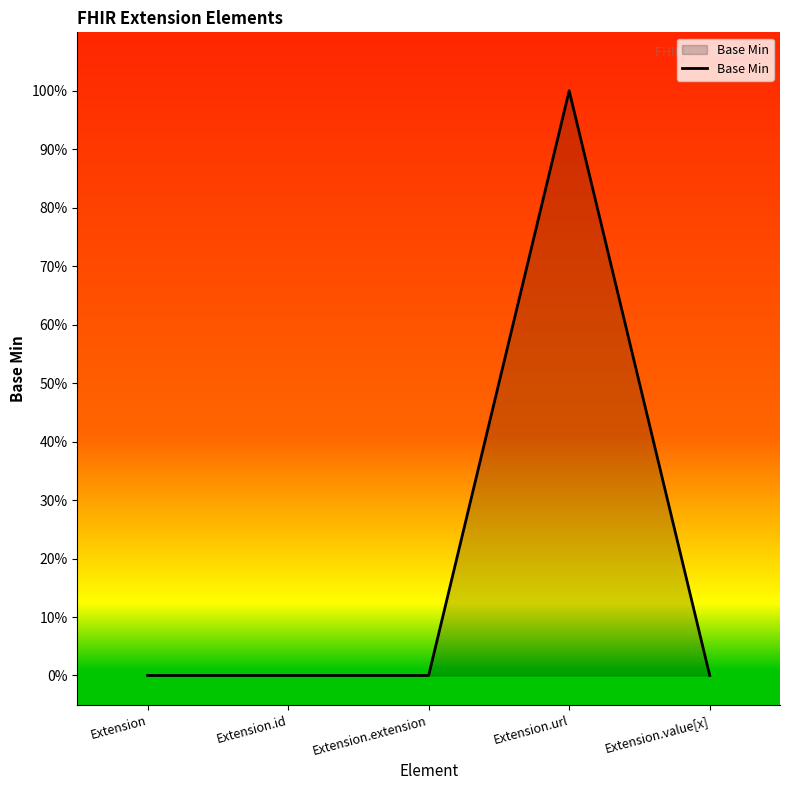

True or false: the data shows 0 at Extension.

True